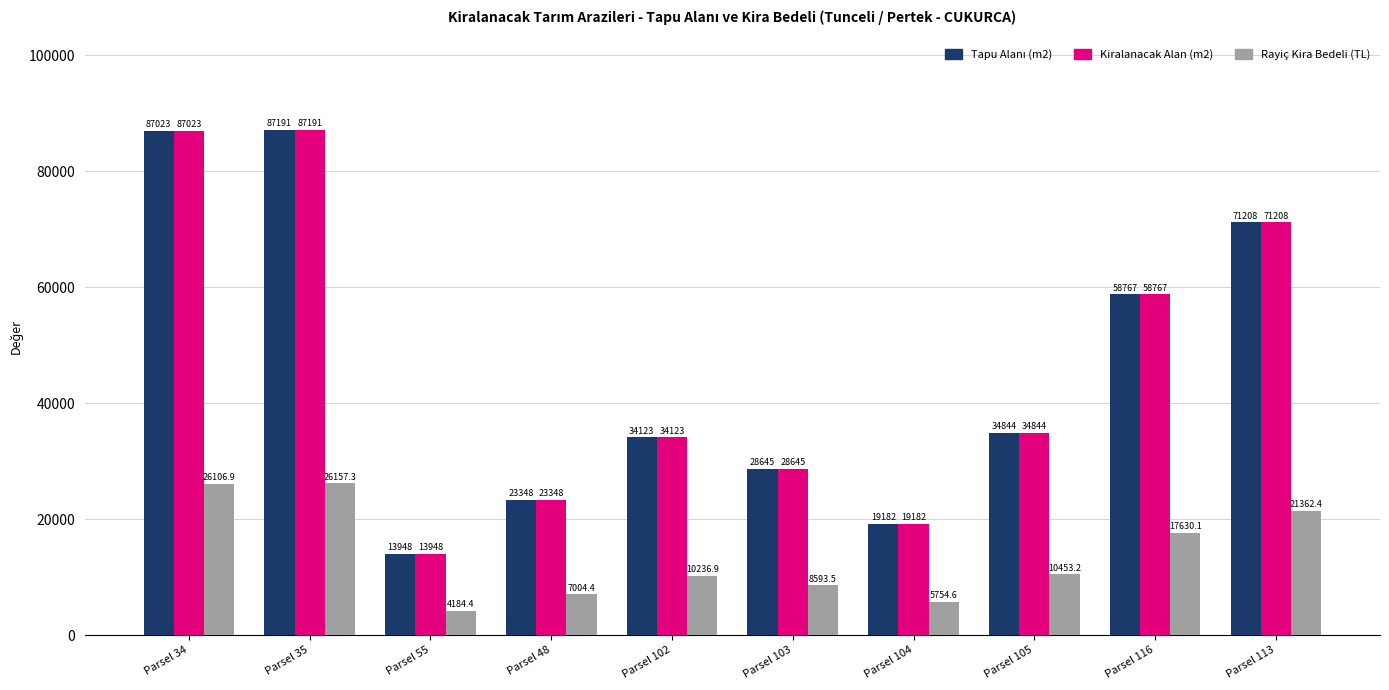

The Rayiç Kira Bedeli (TL) series shows 4184.4 at Parsel 55. True or false?

True